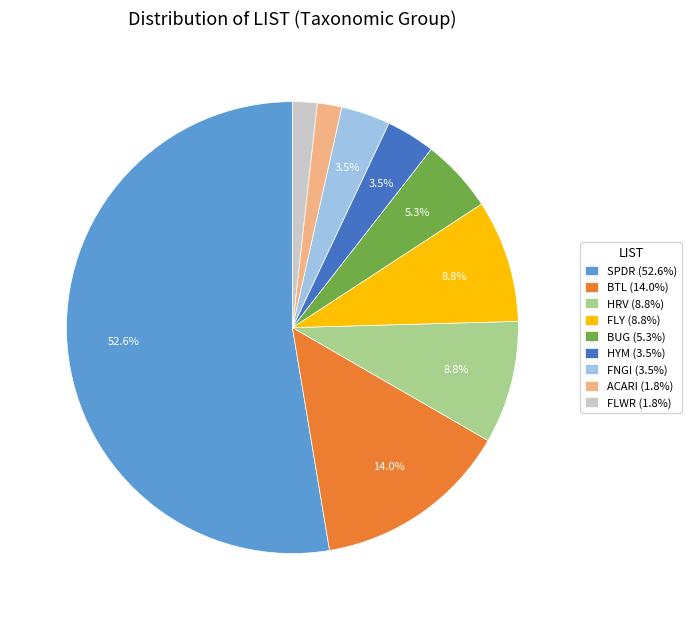

Is ACARI the majority of the pie?

No